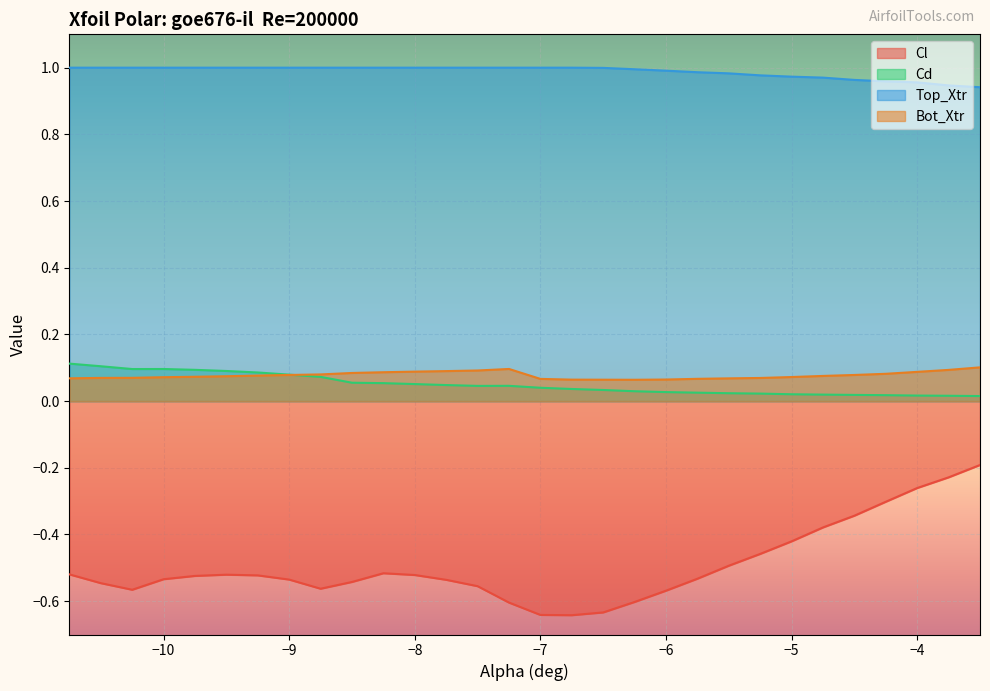

Is it true that Top_Xtr equals 0.3 at −9?

False